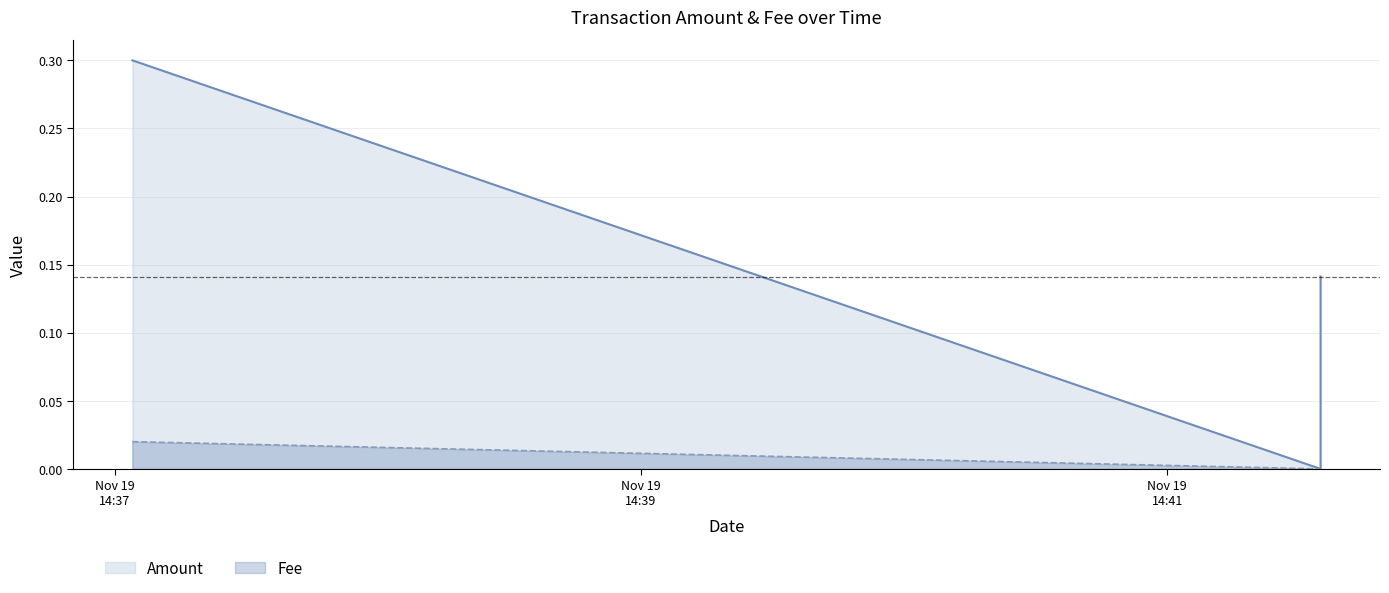

Rank the series at Nov 19
14:39 from highest to lowest value.

Amount, Fee